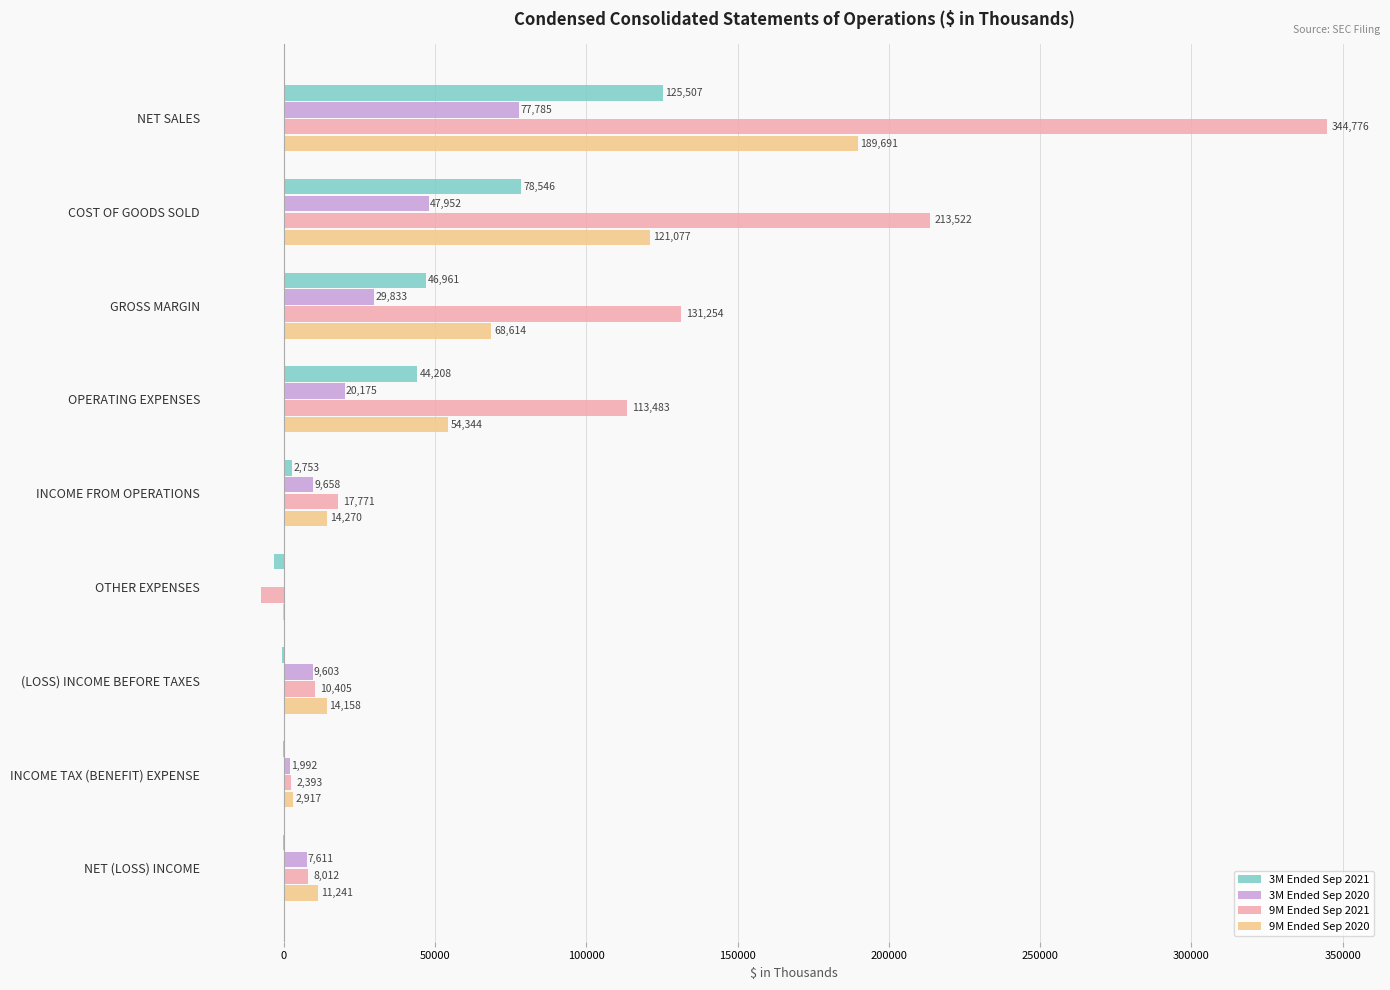

The value of 3M Ended Sep 2020 at NET SALES is 77785. True or false?

True